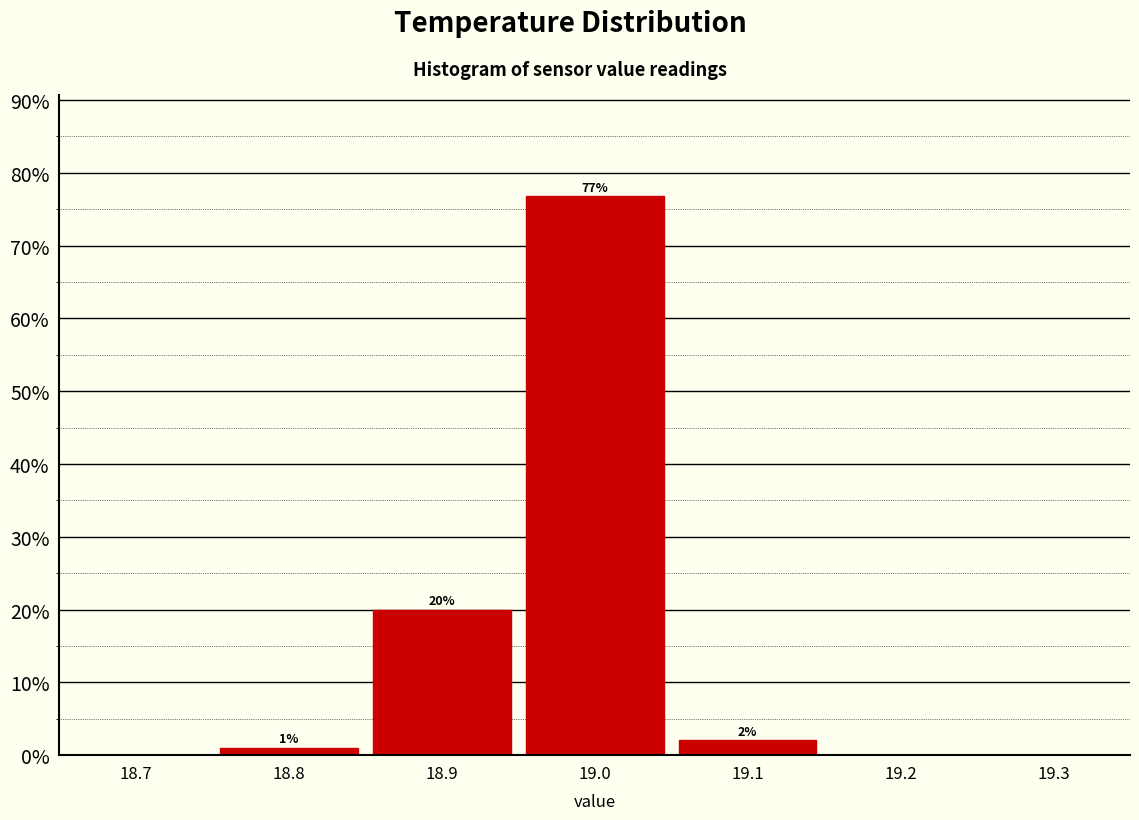

Which range on the x-axis has the tallest bar?

18.95 to 19.05